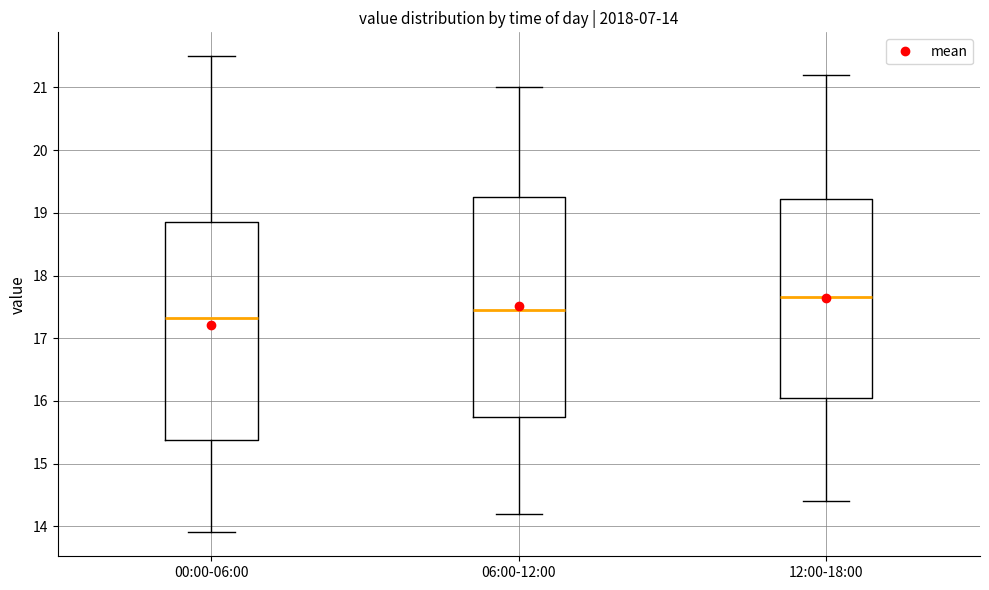

Which box's median line is the lowest?

00:00-06:00